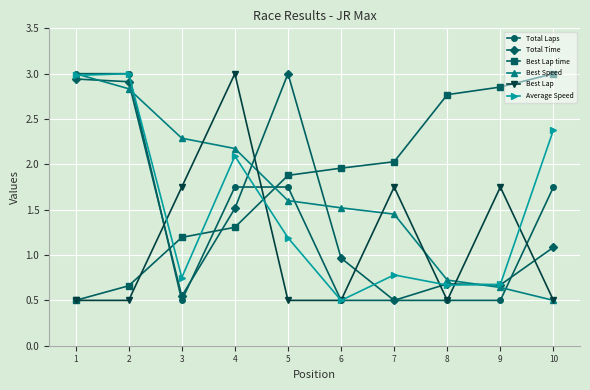

Is this an area chart (filled region under the line)?

No